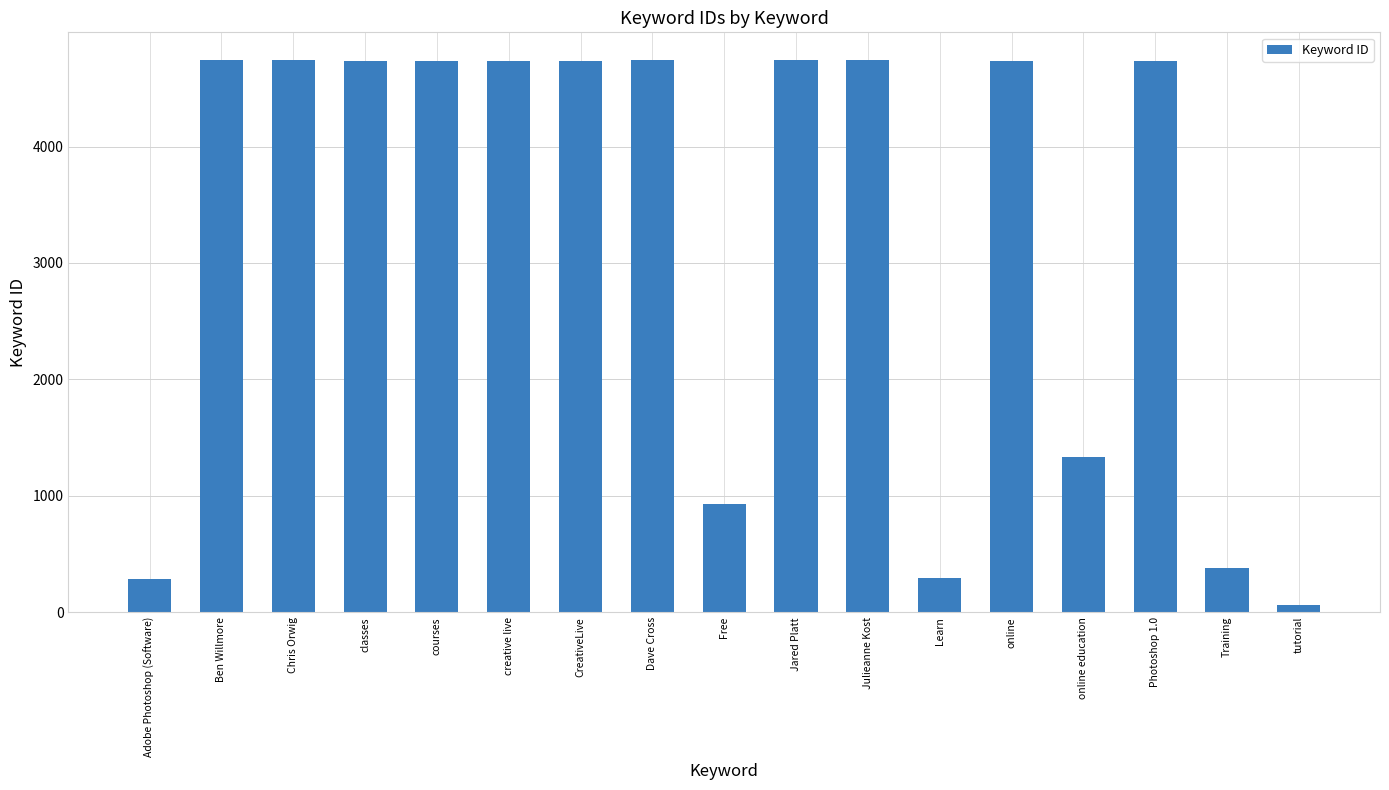

What is the label of the 4th bar from the left?

classes